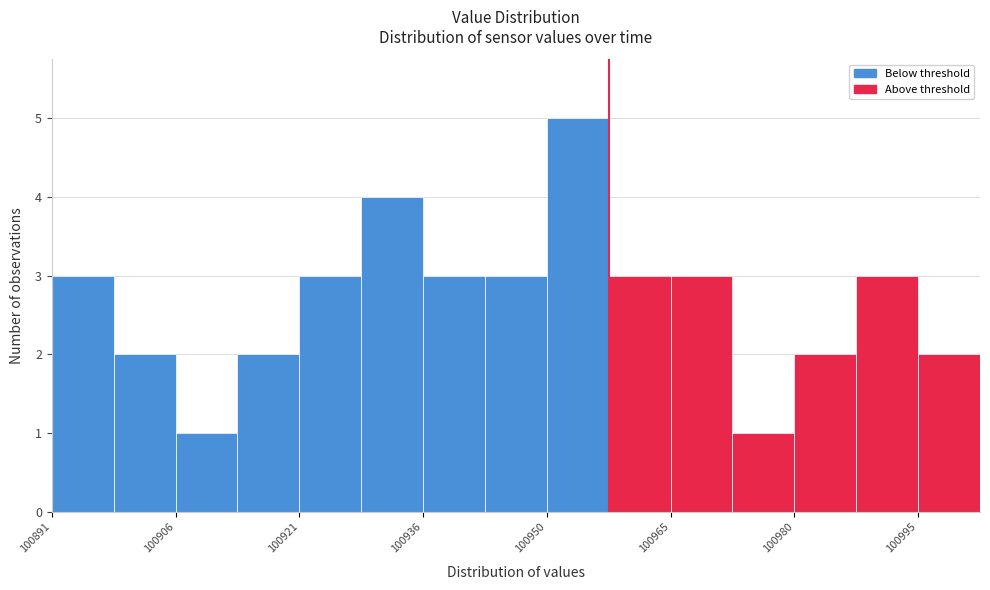

Around what value on the x-axis is the tallest bar? Give the approximate position of its centre, as read against the axis.

100954